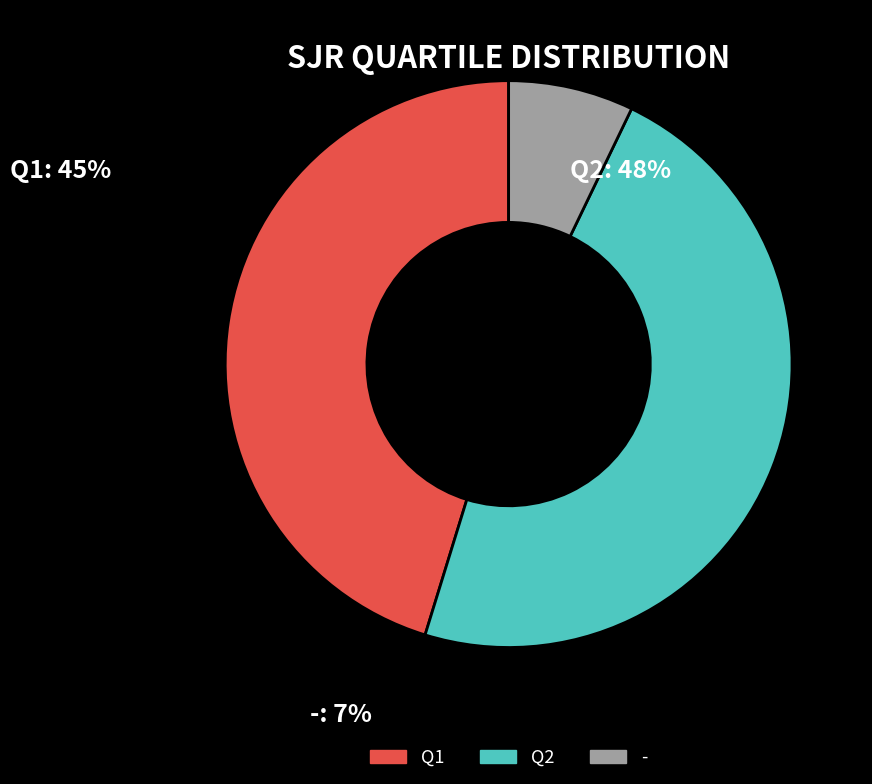

Is it true that Q2 is 37% of the pie?

False